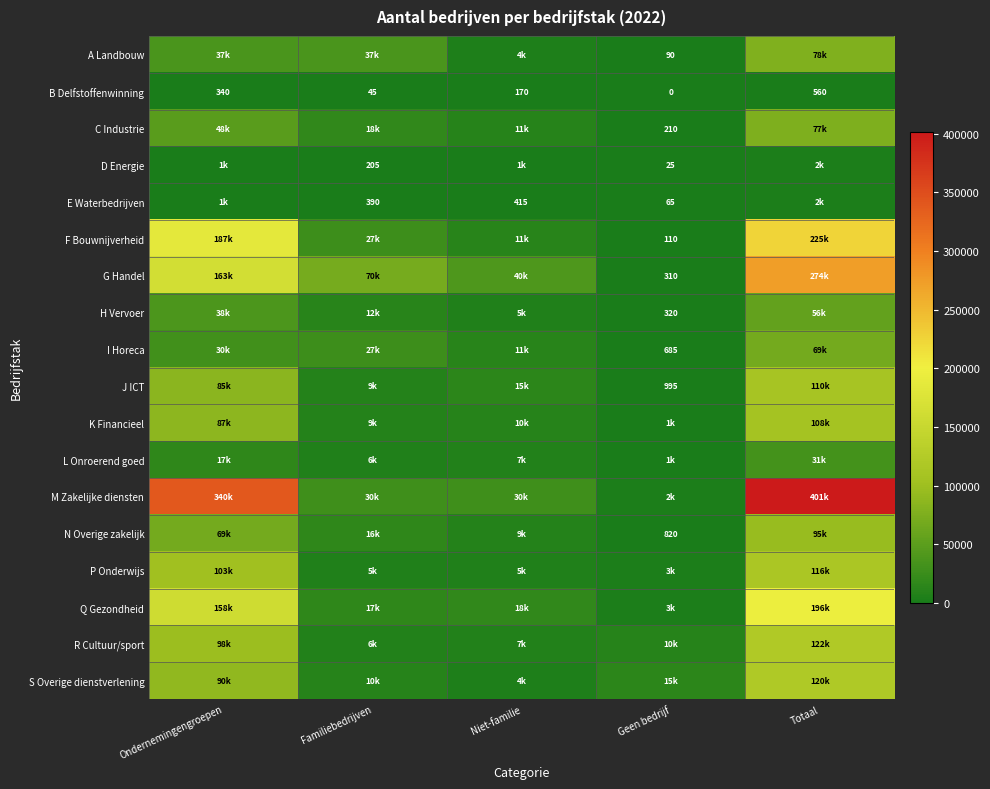

What is the total value across all series at Familiebedrijven?

299850